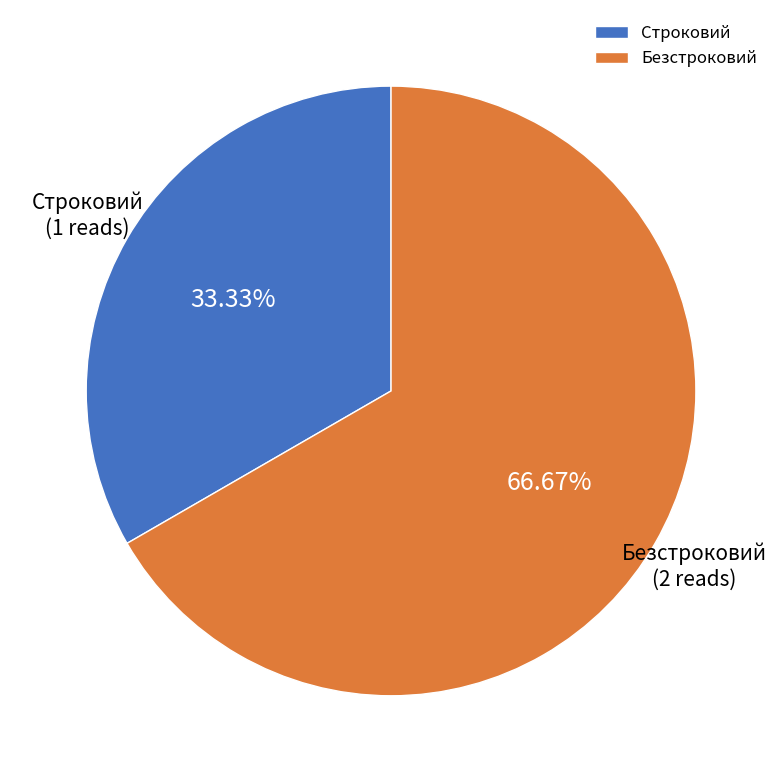

Approximately how many times larger is the value at Строковий compared to Безстроковий?

0.5